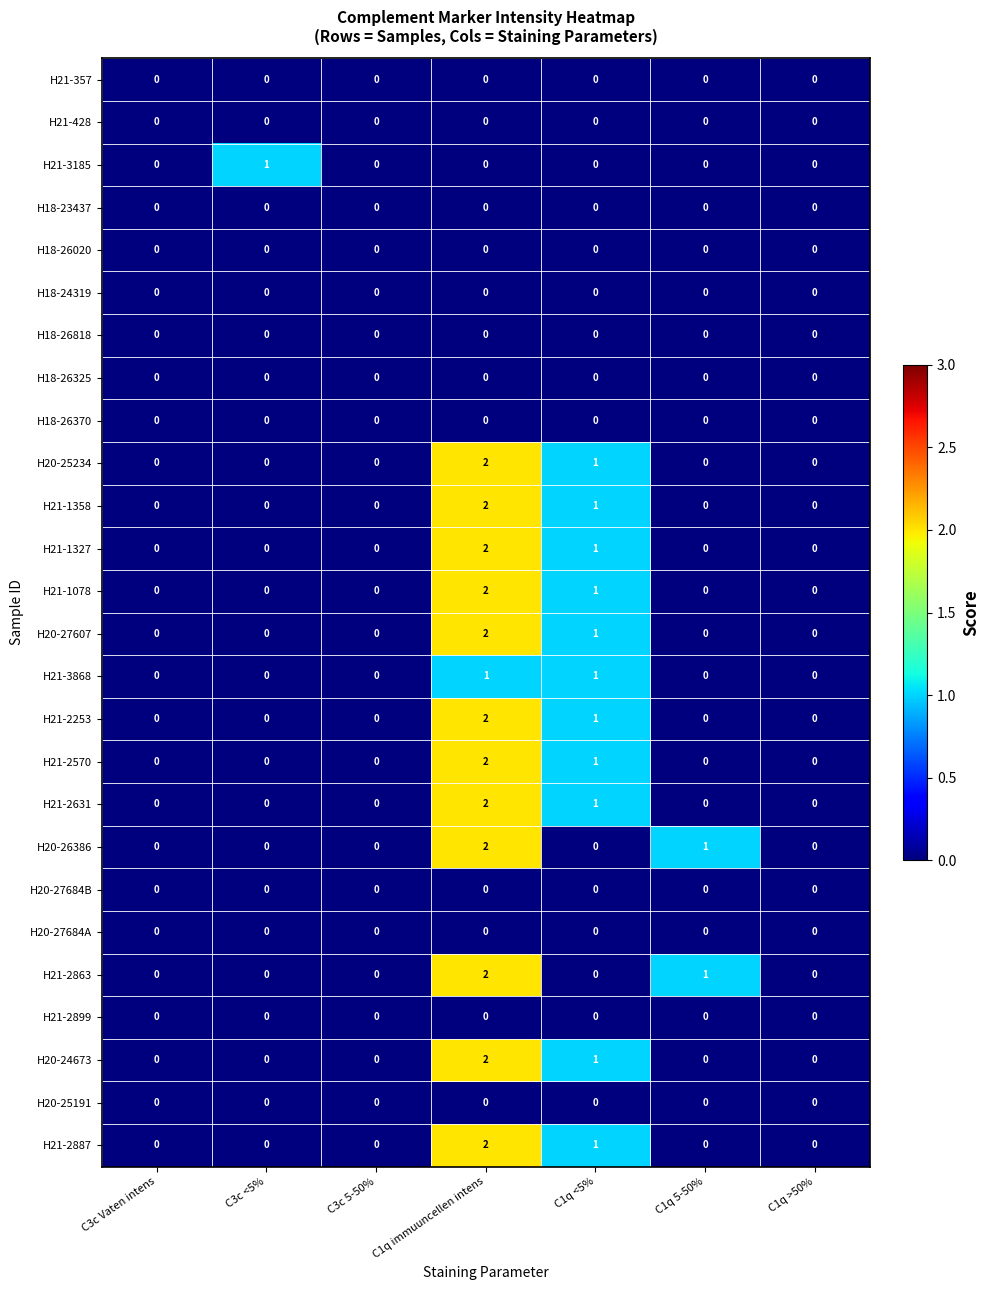

True or false: H21-2253 has a value of 0 at C1q 5-50%.

True